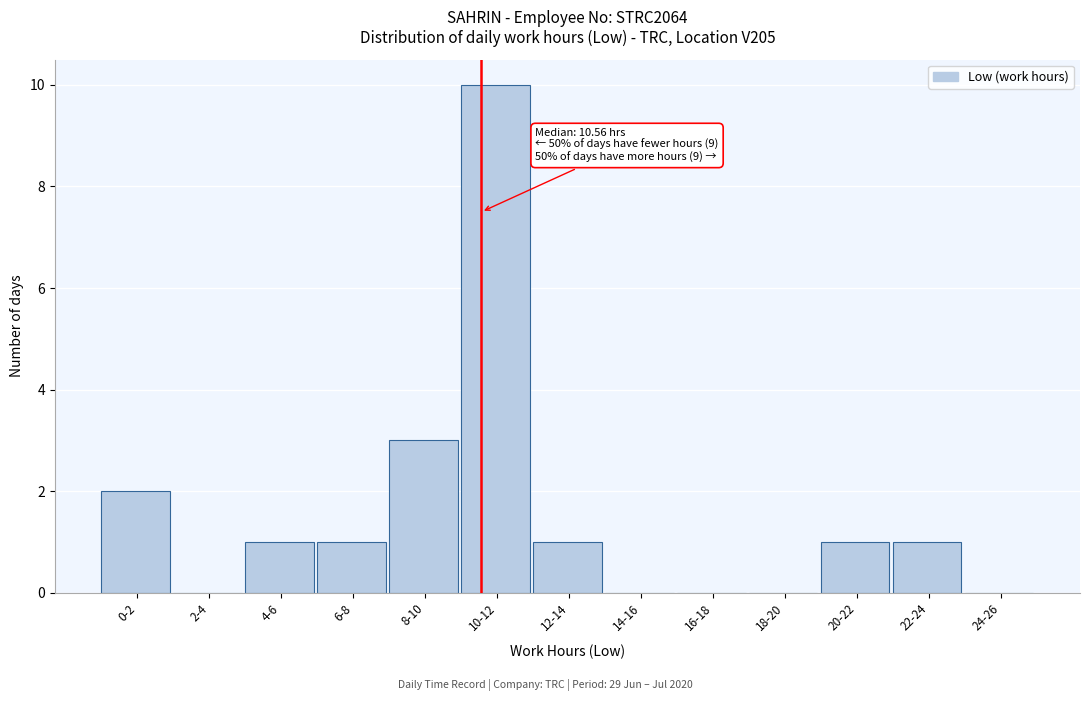

Reading left to right, transcribe all the data shown in this chart.

0-2=2	2-4=0	4-6=1	6-8=1	8-10=3	10-12=10	12-14=1	14-16=0	16-18=0	18-20=0	20-22=1	22-24=1	24-26=0